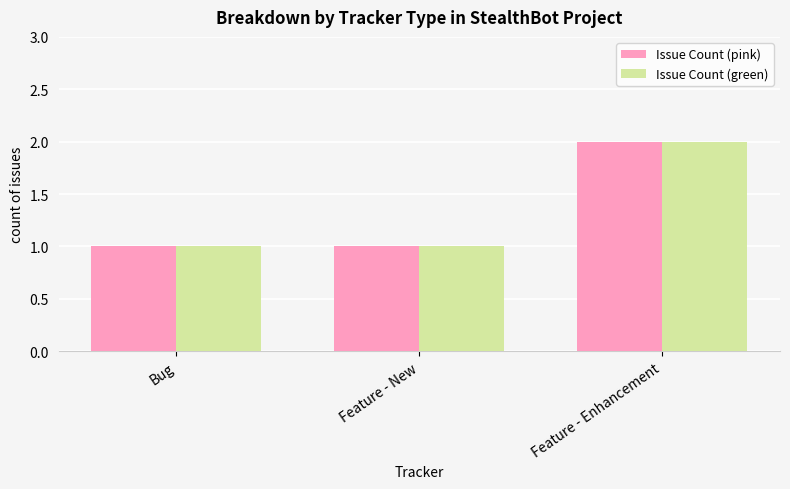

True or false: Issue Count (green) has a value of 3 at Feature - Enhancement.

False